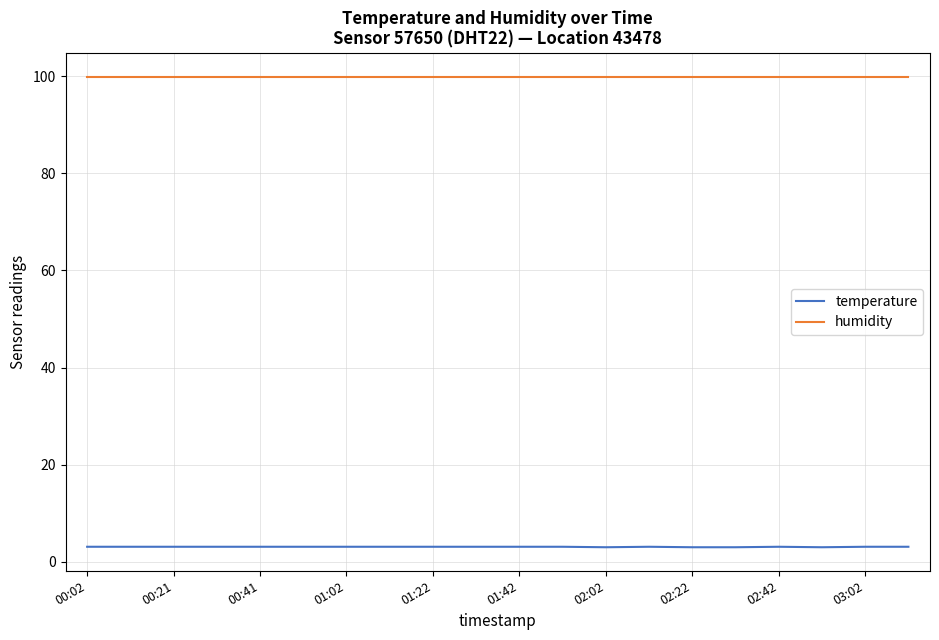

What is the maximum value shown in the chart?

99.9